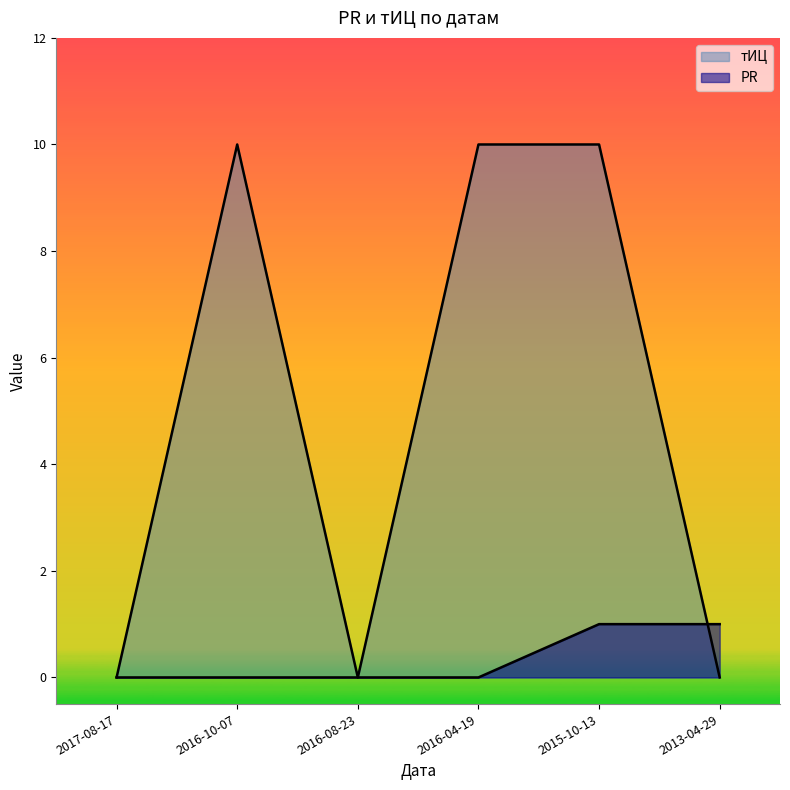

True or false: PR and тИЦ intersect in this chart.

True